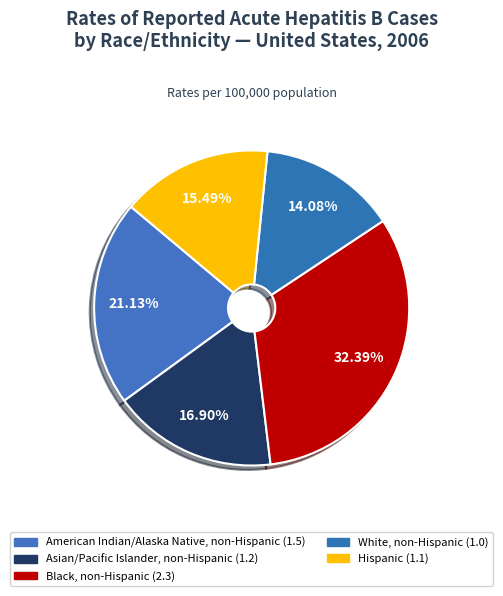

Does American Indian/Alaska Native, non-Hispanic account for over 50% of the chart?

No